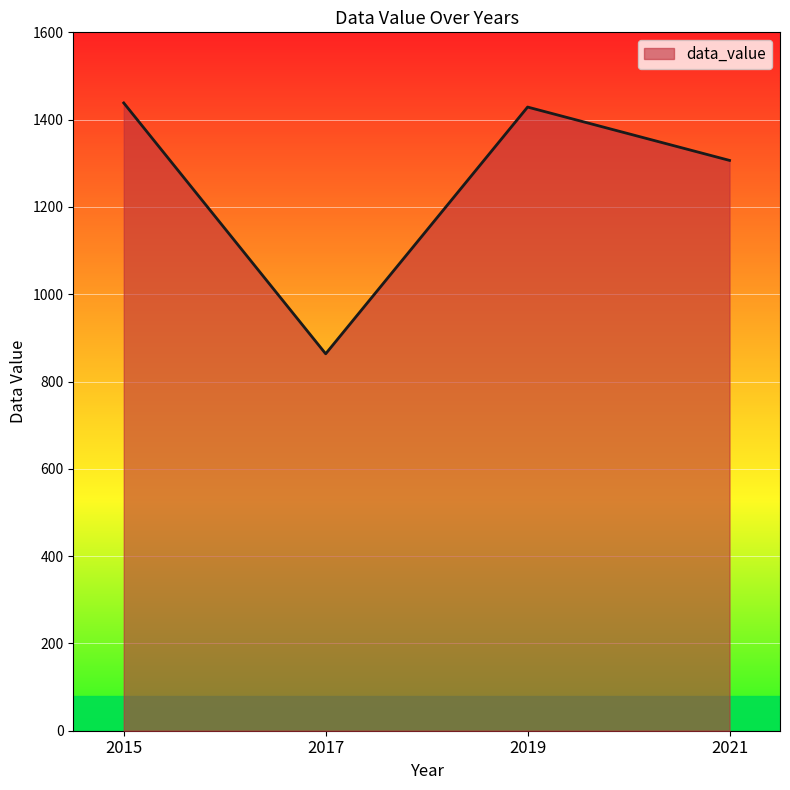

At which label does the data first exceed 1428?

2015